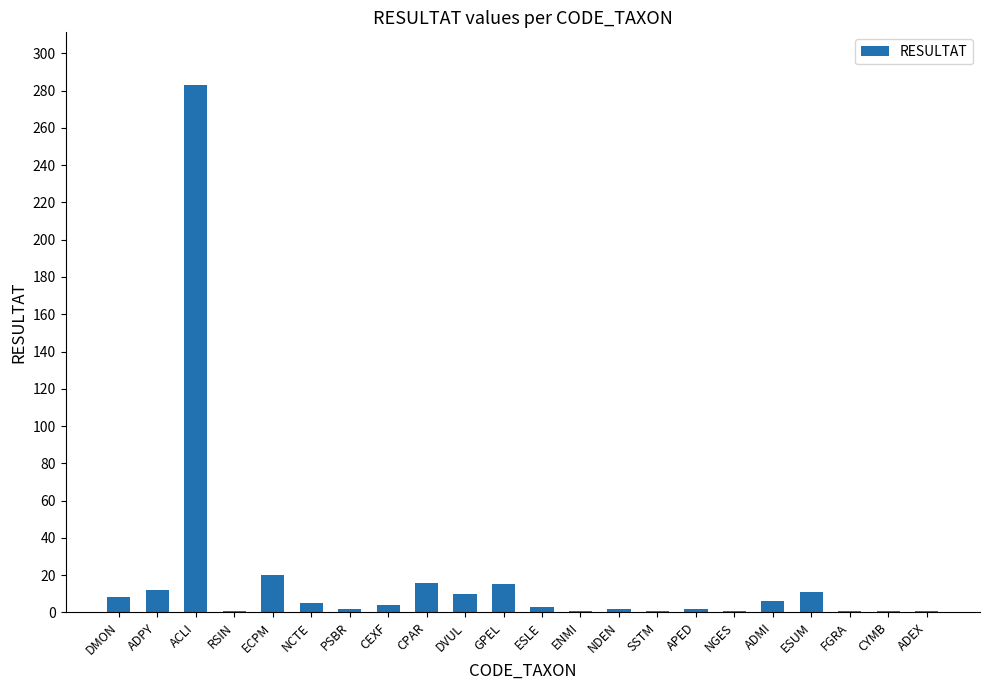

Read the value at RSIN.

1